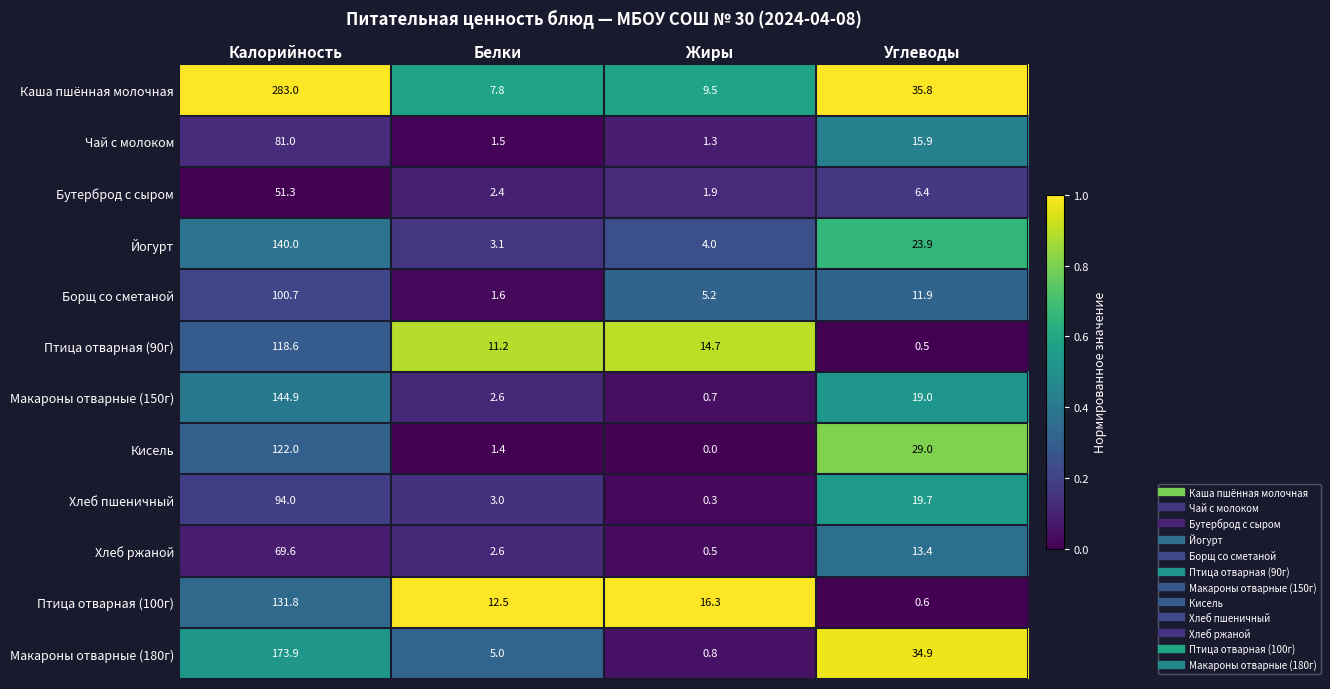

Which series has the largest total across all categories?

Каша пшённая молочная